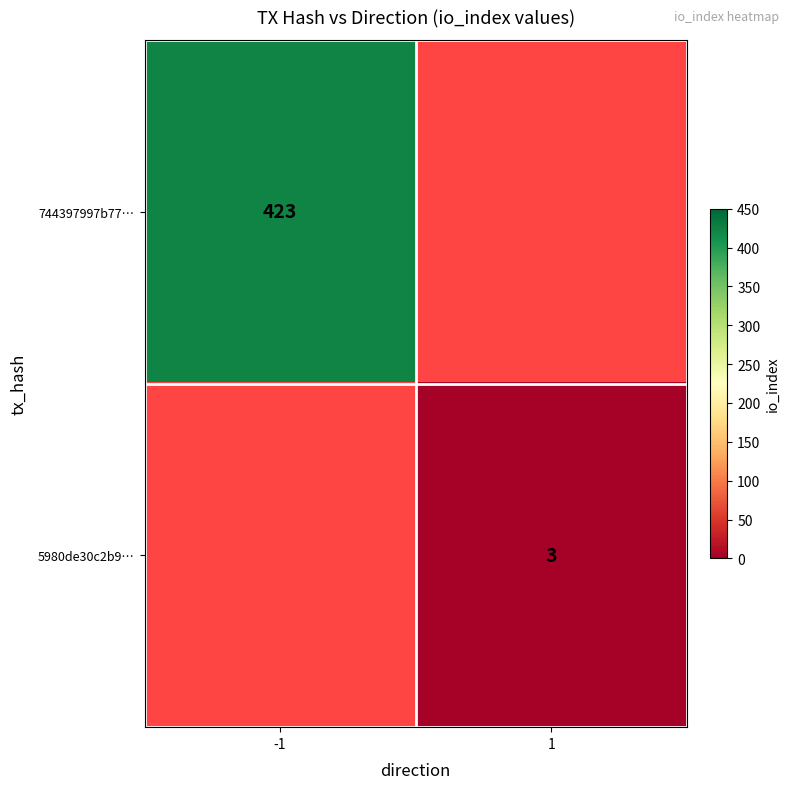

True or false: 5980de30c2b9… has a value of 5.2 at 1.

False